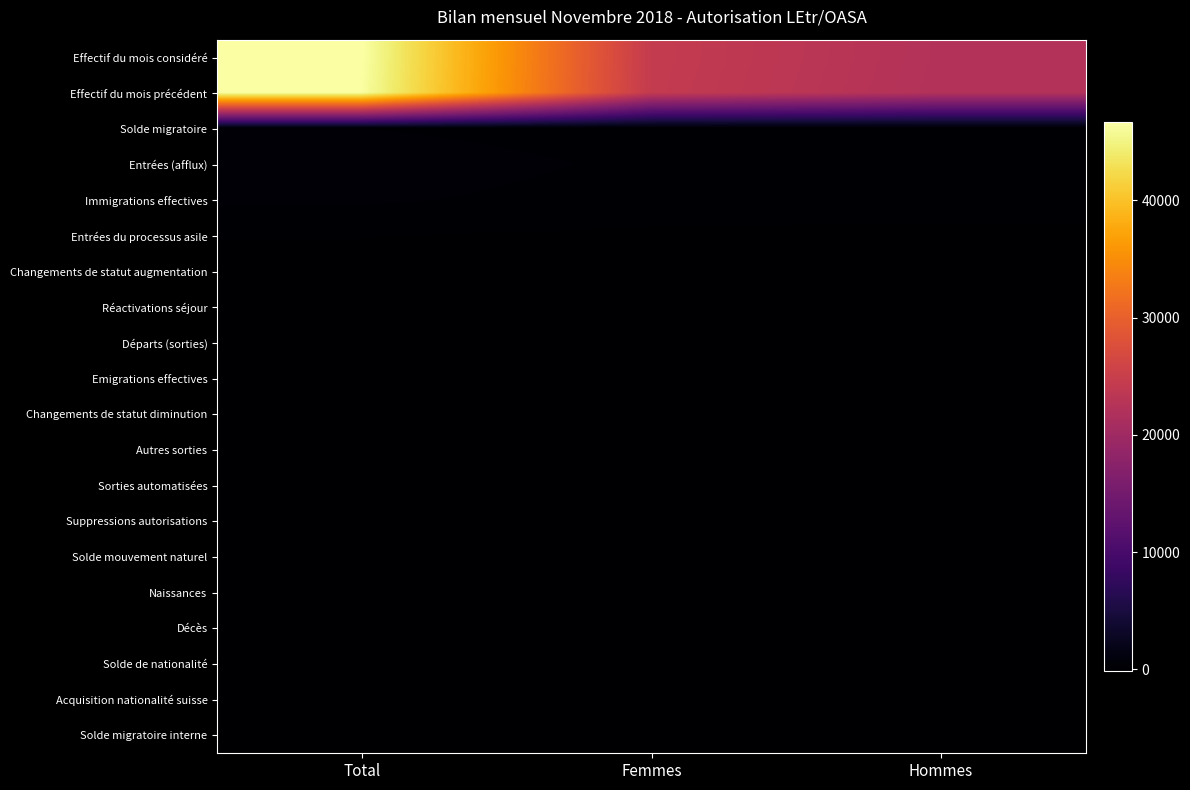

What is the spread (max minus min) of values at Femmes?

24433